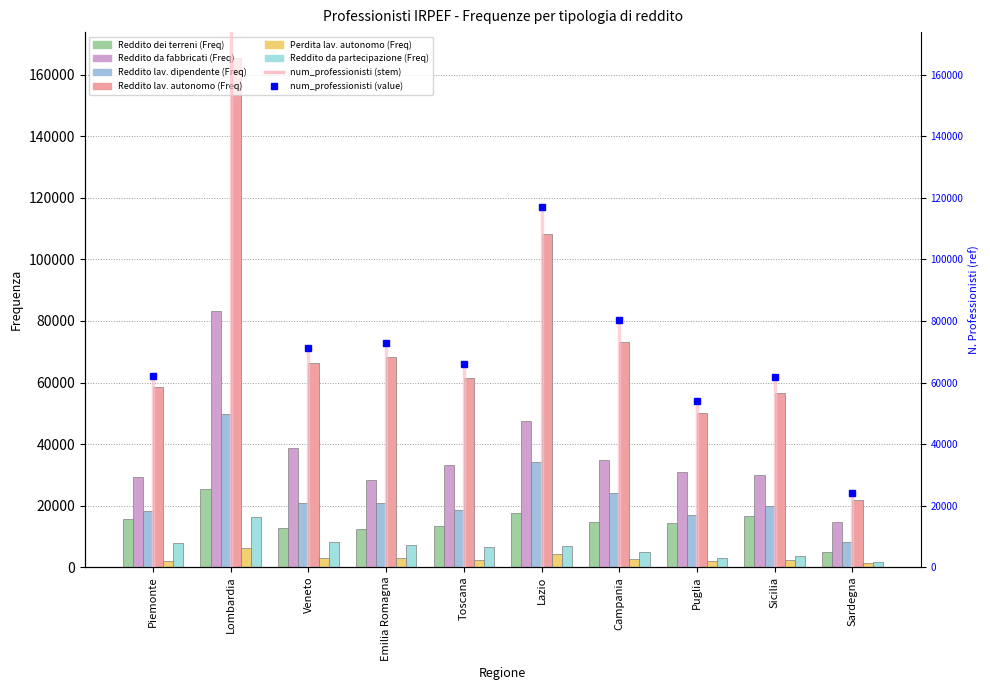

At which category is the sum across all series the highest?

Lombardia